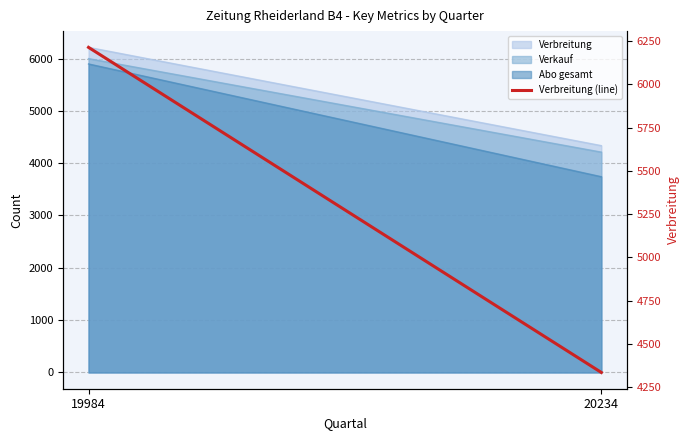

Which has a higher value, 19984 or 20234?

19984